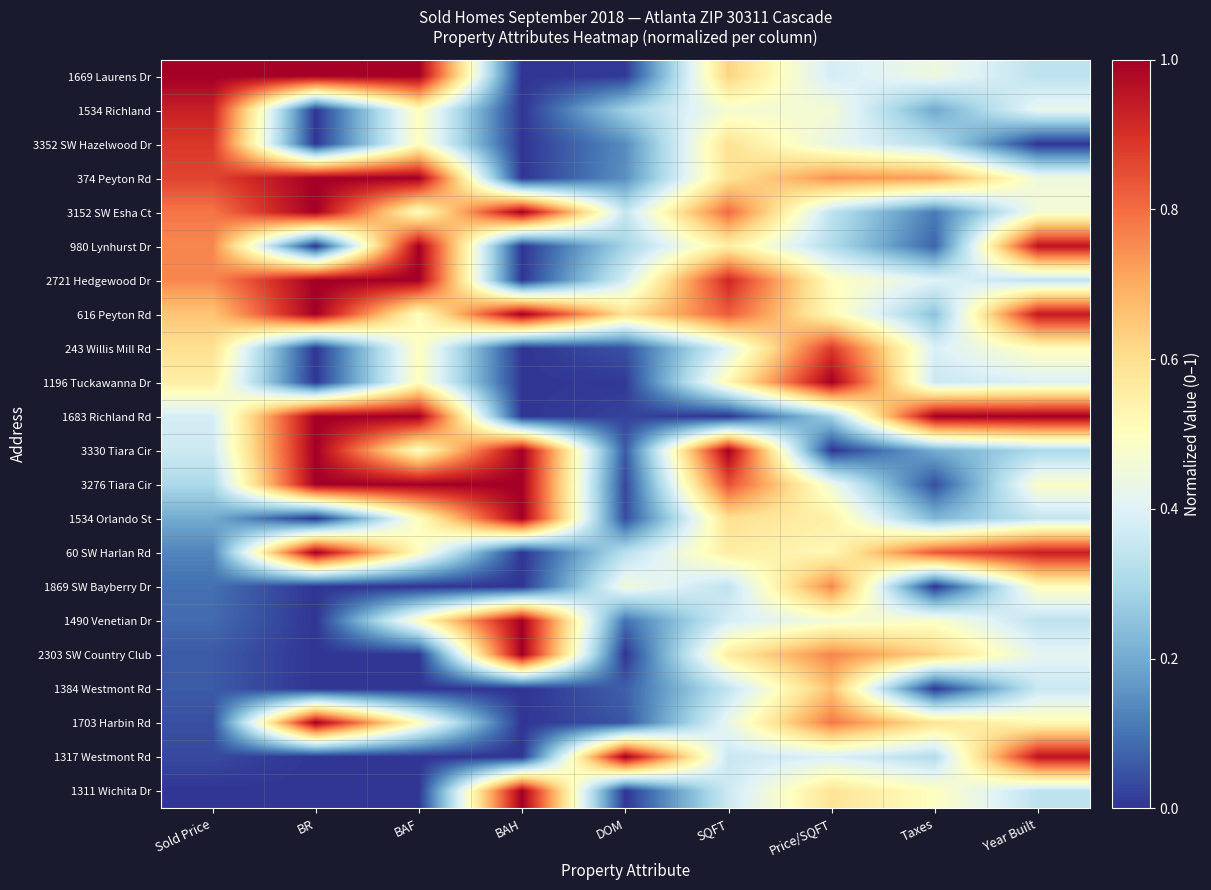

Reading right to left, transcribe all the data shown in this chart.

1669 Laurens Dr: Year Built=0.3	Taxes=0.4	Price/SQFT=0.4	SQFT=0.6	DOM=0.0	BAH=0.0	BAF=1.0	BR=1.0	Sold Price=1.0
1534 Richland: Year Built=0.4	Taxes=0.2	Price/SQFT=0.5	SQFT=0.5	DOM=0.3	BAH=0.0	BAF=0.5	BR=0.0	Sold Price=0.9
3352 SW Hazelwood Dr: Year Built=0.0	Taxes=0.3	Price/SQFT=0.4	SQFT=0.6	DOM=0.1	BAH=0.0	BAF=0.5	BR=0.0	Sold Price=0.9
374 Peyton Rd: Year Built=0.4	Taxes=0.7	Price/SQFT=0.7	SQFT=0.6	DOM=0.1	BAH=0.0	BAF=1.0	BR=1.0	Sold Price=0.9
3152 SW Esha Ct: Year Built=0.5	Taxes=0.1	Price/SQFT=0.3	SQFT=0.8	DOM=0.4	BAH=1.0	BAF=0.5	BR=1.0	Sold Price=0.8
980 Lynhurst Dr: Year Built=1.0	Taxes=0.1	Price/SQFT=0.3	SQFT=0.6	DOM=0.3	BAH=0.0	BAF=1.0	BR=0.0	Sold Price=0.8
2721 Hedgewood Dr: Year Built=0.3	Taxes=0.4	Price/SQFT=0.5	SQFT=0.9	DOM=0.4	BAH=0.0	BAF=1.0	BR=1.0	Sold Price=0.8
616 Peyton Rd: Year Built=0.9	Taxes=0.2	Price/SQFT=0.5	SQFT=0.8	DOM=0.6	BAH=1.0	BAF=0.5	BR=1.0	Sold Price=0.7
243 Willis Mill Rd: Year Built=0.5	Taxes=0.4	Price/SQFT=0.9	SQFT=0.4	DOM=0.0	BAH=0.0	BAF=0.5	BR=0.0	Sold Price=0.6
1196 Tuckawanna Dr: Year Built=0.4	Taxes=0.4	Price/SQFT=1.0	SQFT=0.5	DOM=0.0	BAH=0.0	BAF=0.5	BR=0.0	Sold Price=0.6
1683 Richland Rd: Year Built=1.0	Taxes=1.0	Price/SQFT=0.3	SQFT=0.0	DOM=0.0	BAH=0.0	BAF=1.0	BR=1.0	Sold Price=0.4
3330 Tiara Cir: Year Built=0.3	Taxes=0.2	Price/SQFT=0.0	SQFT=1.0	DOM=0.1	BAH=1.0	BAF=0.5	BR=1.0	Sold Price=0.4
3276 Tiara Cir: Year Built=0.5	Taxes=0.0	Price/SQFT=0.4	SQFT=0.8	DOM=0.0	BAH=1.0	BAF=1.0	BR=1.0	Sold Price=0.3
1534 Orlando St: Year Built=0.3	Taxes=0.2	Price/SQFT=0.5	SQFT=0.6	DOM=0.0	BAH=1.0	BAF=0.5	BR=0.0	Sold Price=0.2
60 SW Harlan Rd: Year Built=0.9	Taxes=0.8	Price/SQFT=0.5	SQFT=0.6	DOM=0.3	BAH=0.0	BAF=0.5	BR=1.0	Sold Price=0.1
1869 SW Bayberry Dr: Year Built=0.5	Taxes=0.0	Price/SQFT=0.8	SQFT=0.3	DOM=0.5	BAH=0.0	BAF=0.0	BR=0.0	Sold Price=0.1
1490 Venetian Dr: Year Built=0.3	Taxes=0.5	Price/SQFT=0.5	SQFT=0.4	DOM=0.1	BAH=1.0	BAF=0.5	BR=0.0	Sold Price=0.1
2303 SW Country Club: Year Built=0.4	Taxes=0.6	Price/SQFT=0.8	SQFT=0.6	DOM=0.0	BAH=1.0	BAF=0.0	BR=0.0	Sold Price=0.1
1384 Westmont Rd: Year Built=0.4	Taxes=0.0	Price/SQFT=0.7	SQFT=0.3	DOM=0.1	BAH=0.0	BAF=0.0	BR=0.0	Sold Price=0.1
1703 Harbin Rd: Year Built=0.5	Taxes=0.6	Price/SQFT=0.8	SQFT=0.4	DOM=0.1	BAH=0.0	BAF=0.5	BR=1.0	Sold Price=0.0
1317 Westmont Rd: Year Built=1.0	Taxes=0.3	Price/SQFT=0.4	SQFT=0.4	DOM=1.0	BAH=0.0	BAF=0.0	BR=0.0	Sold Price=0.0
1311 Wichita Dr: Year Built=0.3	Taxes=0.5	Price/SQFT=0.6	SQFT=0.4	DOM=0.0	BAH=1.0	BAF=0.0	BR=0.0	Sold Price=0.0